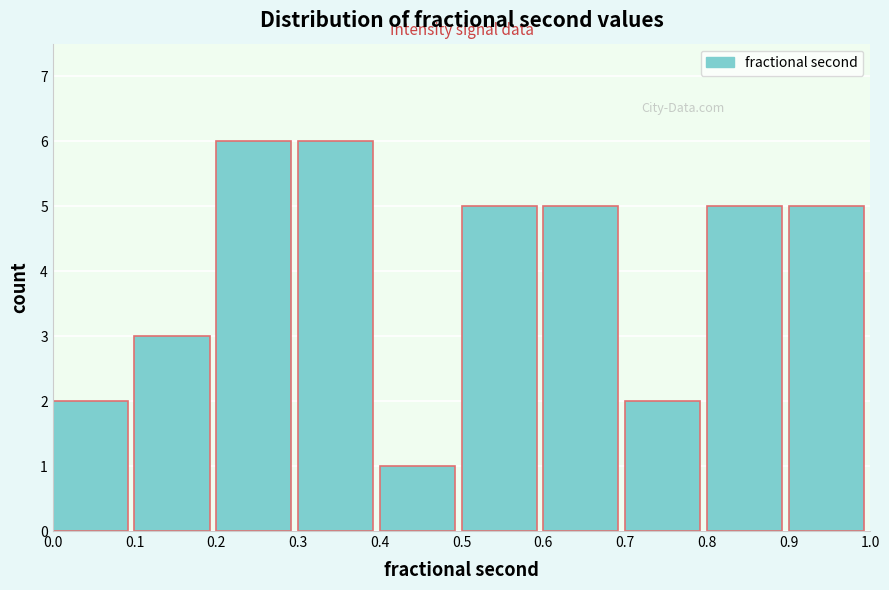

Reading left to right, list every bar in this chart as the range it spans on the x-axis followed by its height. The values are not printed on the chart, so give them approximately, as read against the axis.

0.0 to 0.1: 2
0.1 to 0.2: 3
0.2 to 0.3: 6
0.3 to 0.4: 6
0.4 to 0.5: 1
0.5 to 0.6: 5
0.6 to 0.7: 5
0.7 to 0.8: 2
0.8 to 0.9: 5
0.9 to 1.0: 5